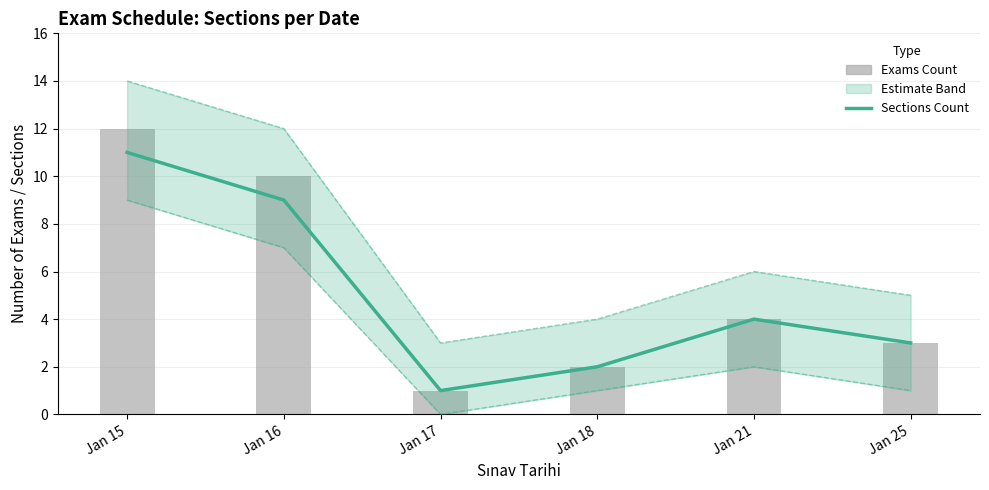

How many groups of bars are there?

6